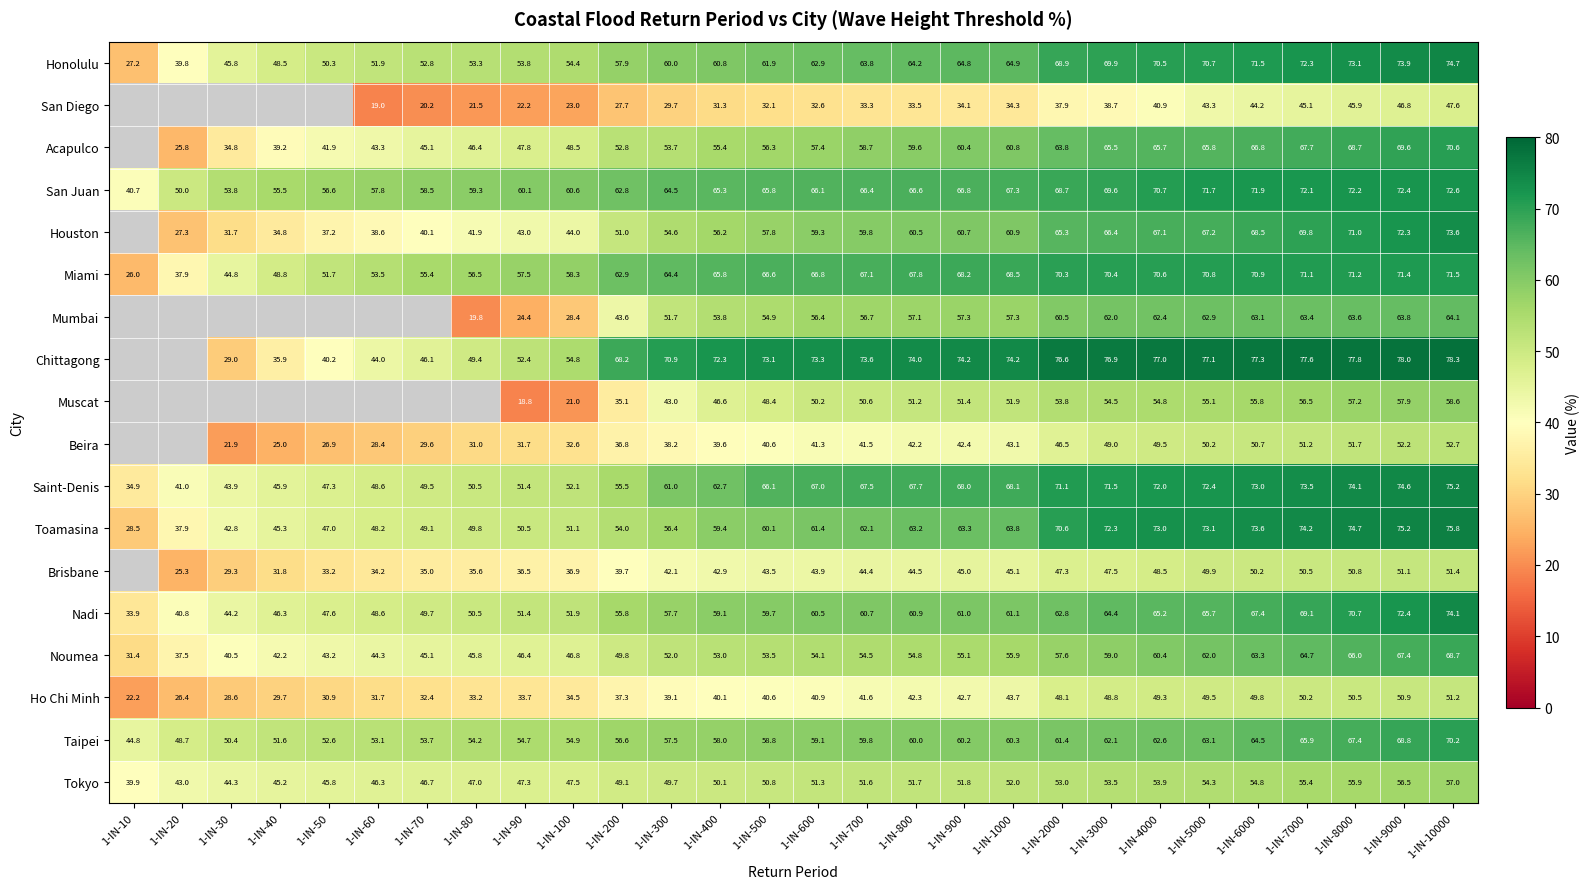

What is the greatest value displayed?

78.3